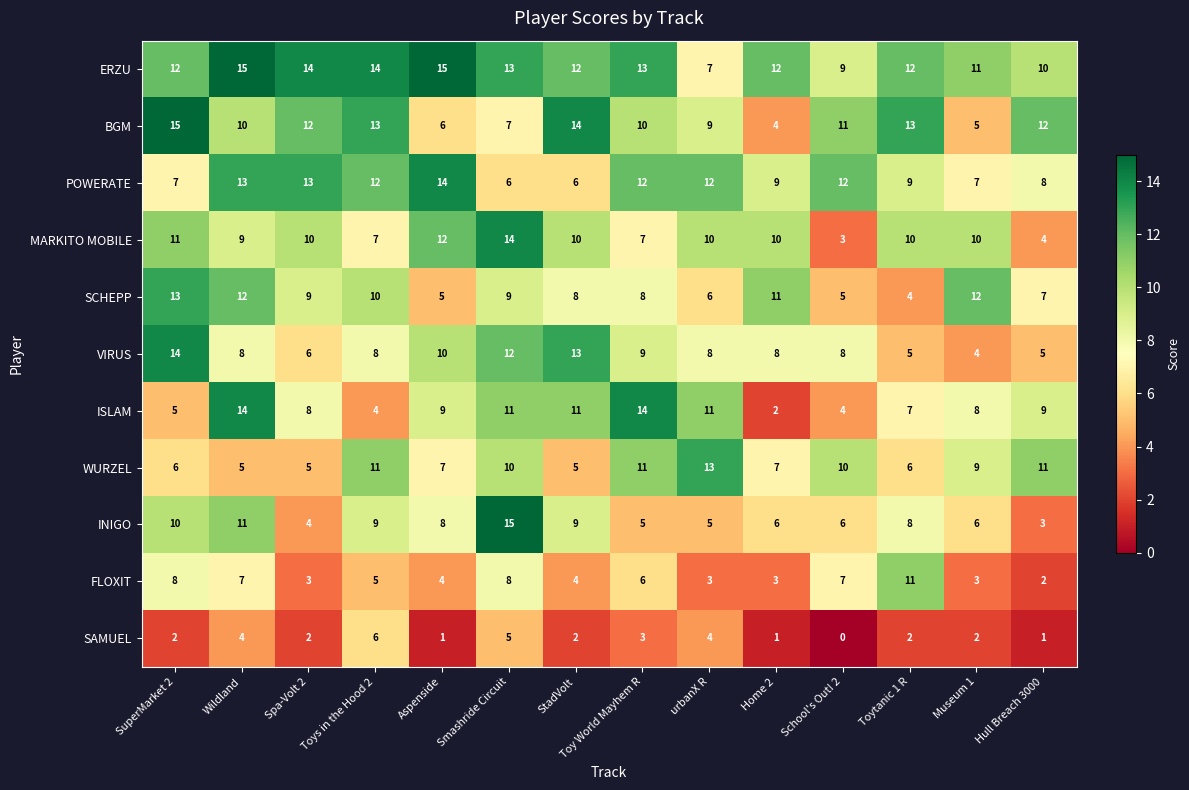

Which series changed the most between Spa-Volt 2 and Toytanic 1 R?

FLOXIT